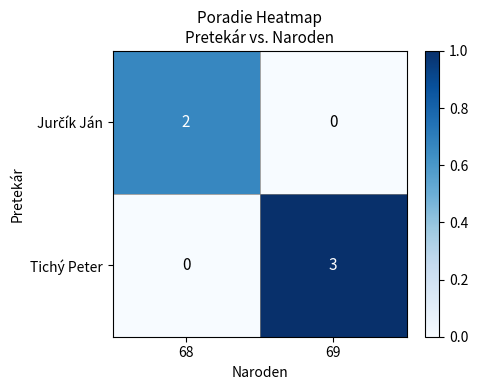

How many categories are shown in the chart?

2